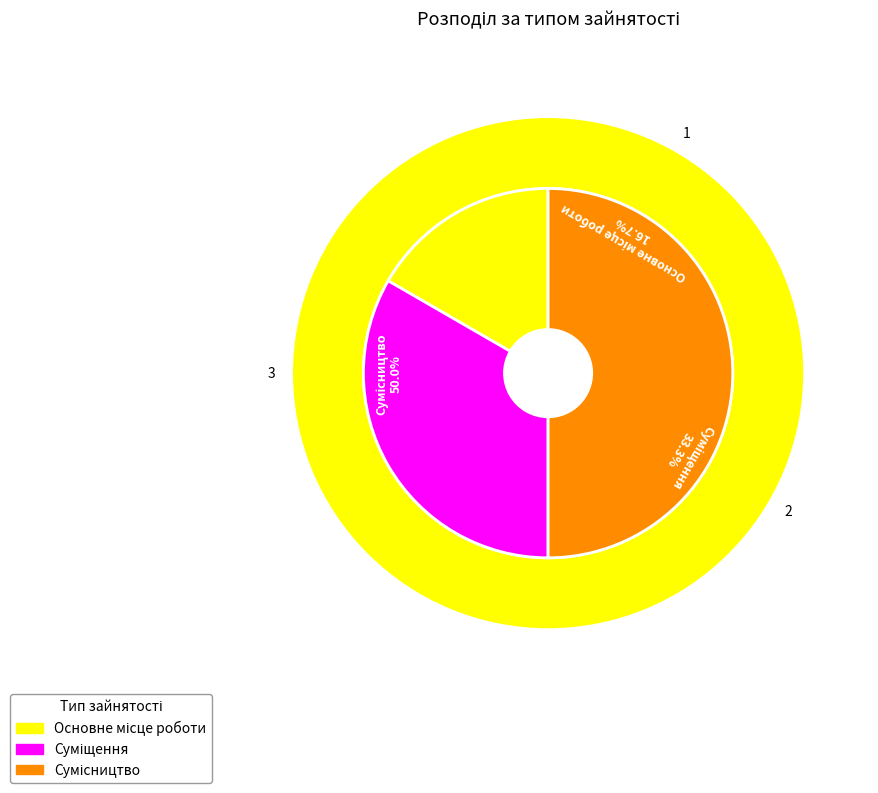

Count the number of slices in the pie.

3